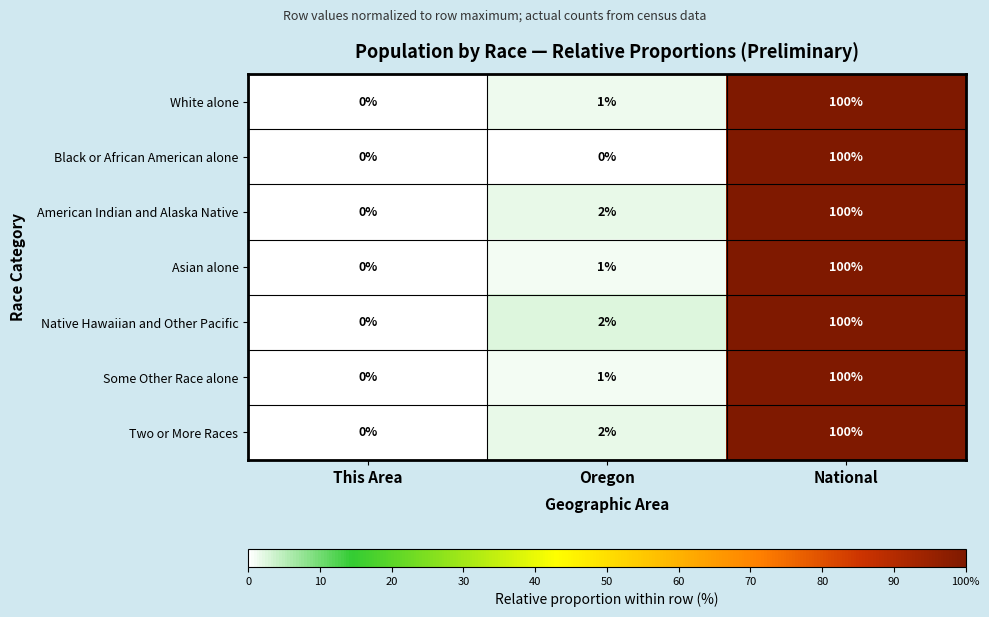

At which category is the sum across all series the highest?

National